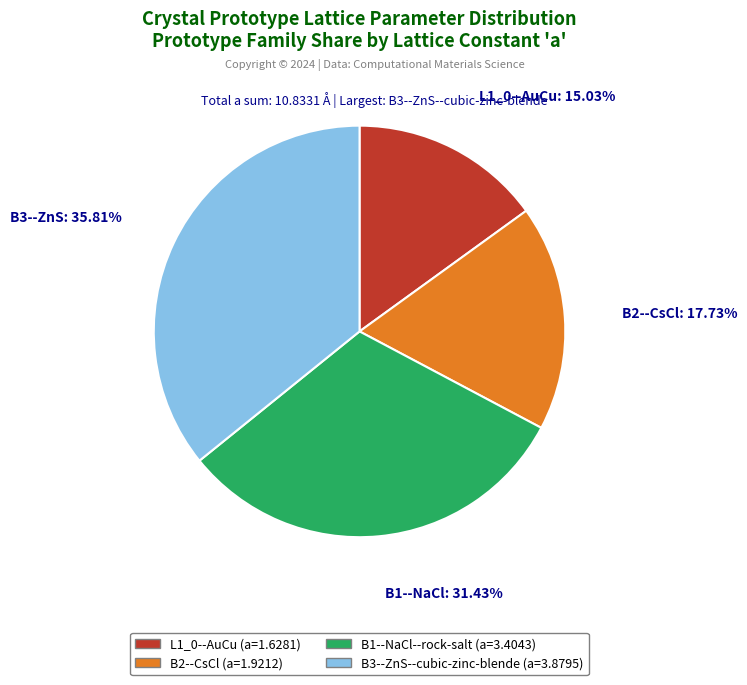

Which category has the biggest portion of the pie?

B3--ZnS--cubic-zinc-blende